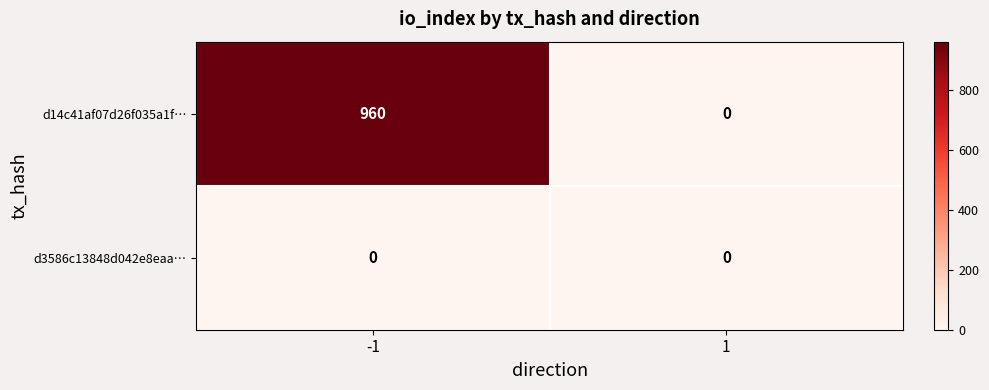

Reading right to left, extract all data points from this chart.

d14c41af07d26f035a1f…: 0	960
d3586c13848d042e8eaa…: 0	0